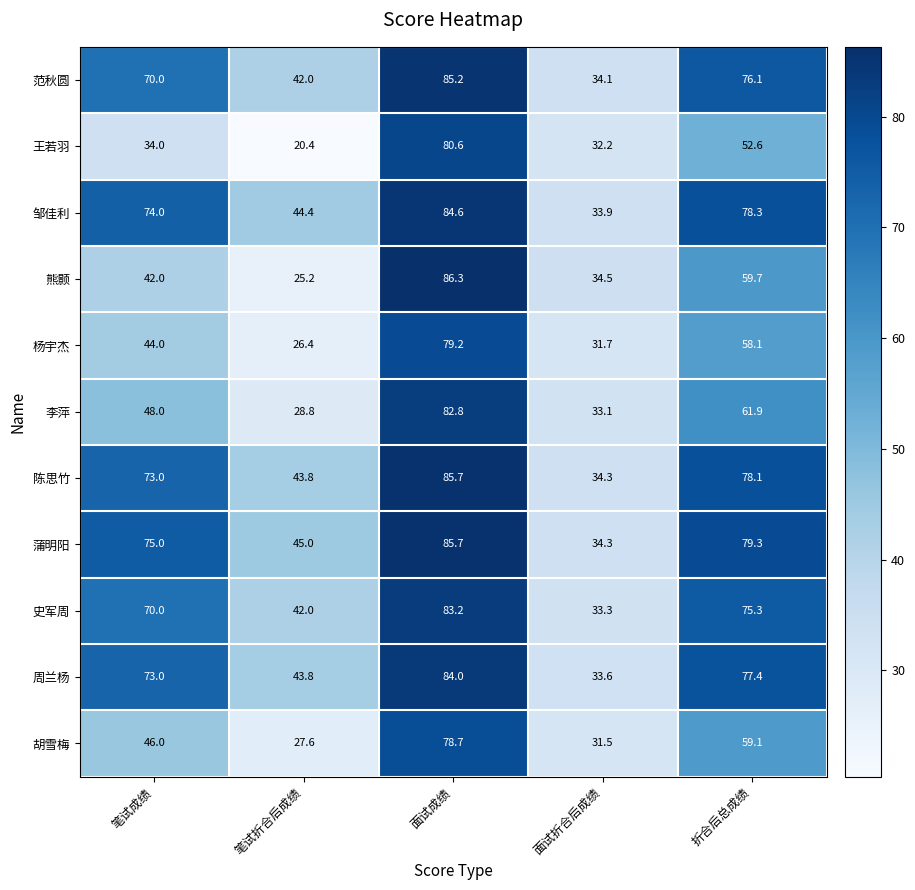

What is the difference between the highest and lowest values at 笔试成绩?

41.0